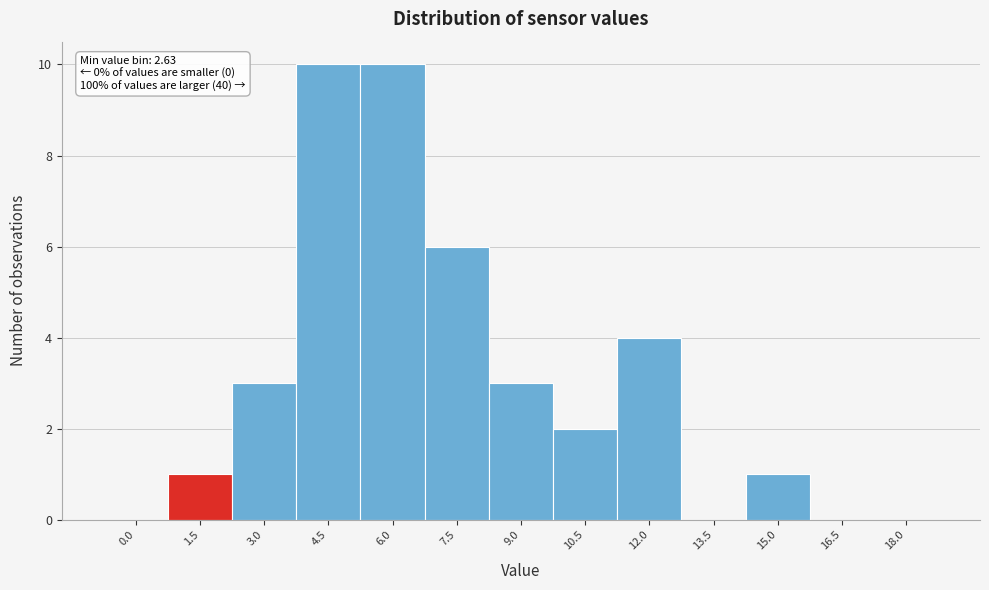

Reading left to right, list all the values displayed in this chart.

0.0=0	1.5=1	3.0=3	4.5=10	6.0=10	7.5=6	9.0=3	10.5=2	12.0=4	13.5=0	15.0=1	16.5=0	18.0=0